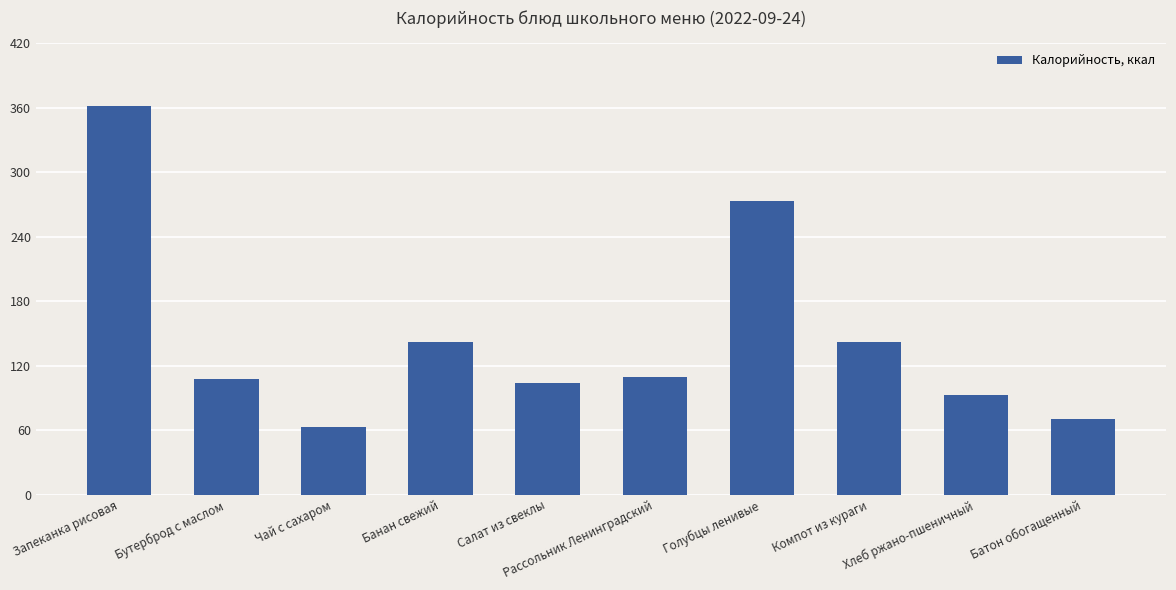

Is it true that the value at Компот из кураги is 239.6?

False